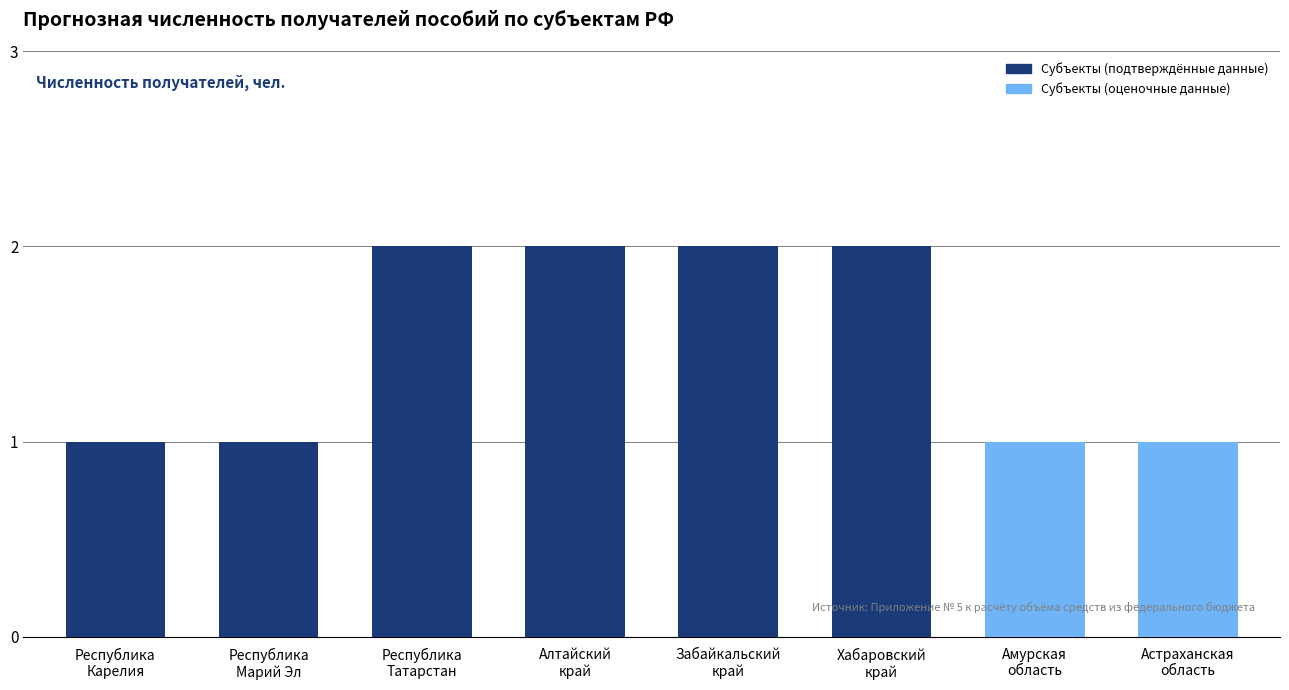

How many data points are less than 2?

4